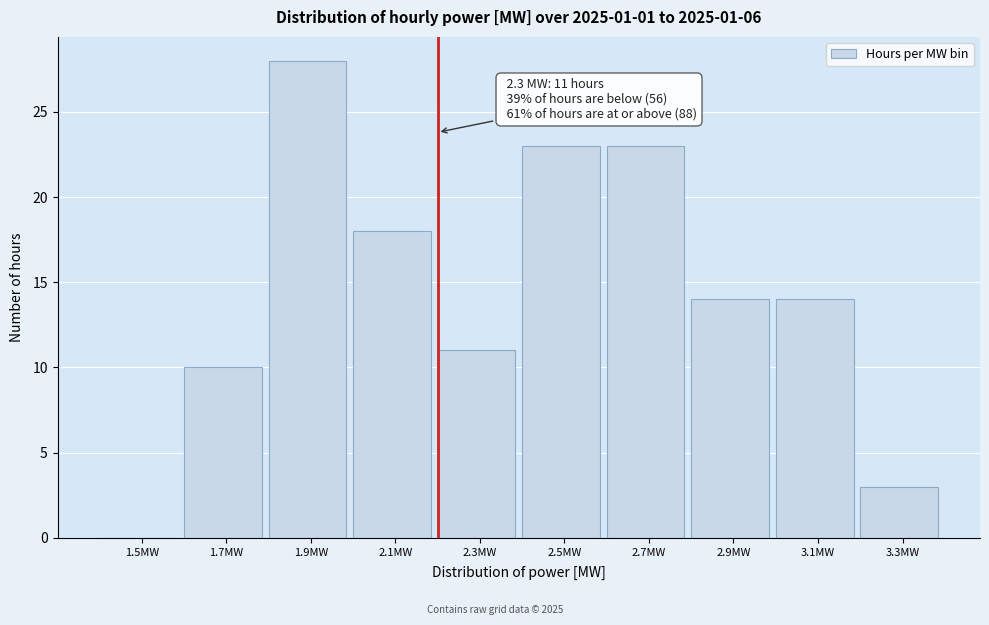

Reading left to right, what are all the values shown in this chart?

1.5MW=0	1.7MW=10	1.9MW=28	2.1MW=18	2.3MW=11	2.5MW=23	2.7MW=23	2.9MW=14	3.1MW=14	3.3MW=3